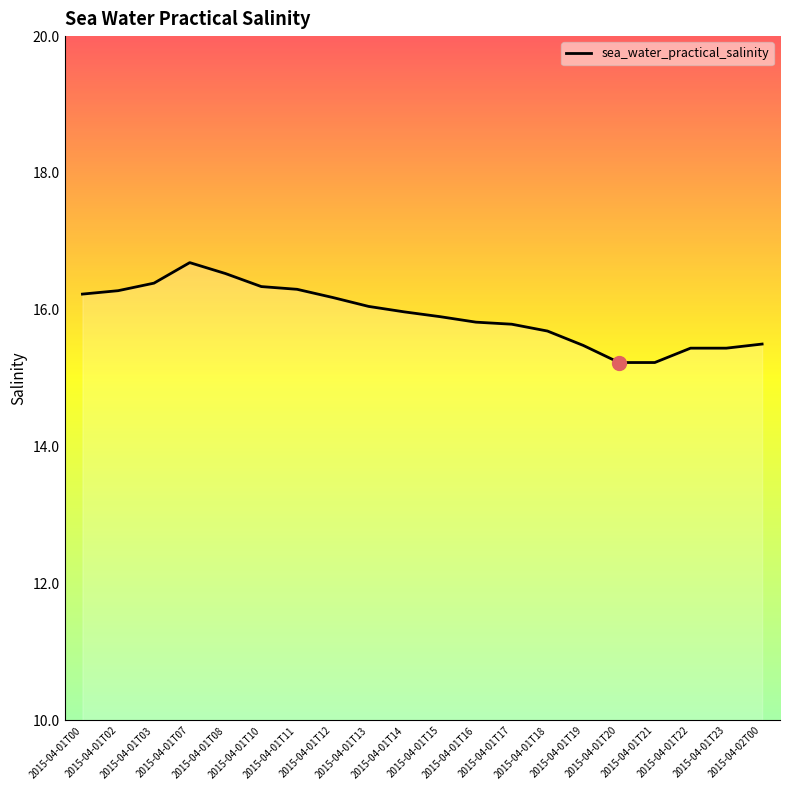

What is the smallest value displayed?

15.2